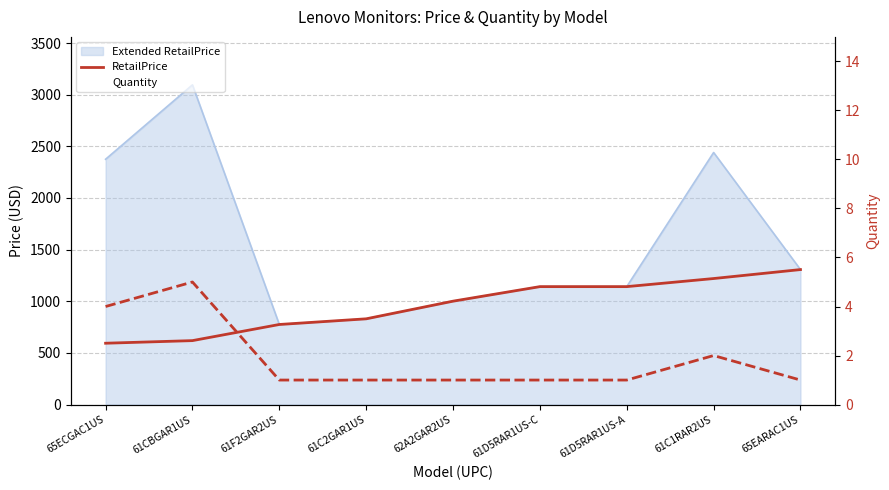

What is the label of the 5th point from the right?

62A2GAR2US